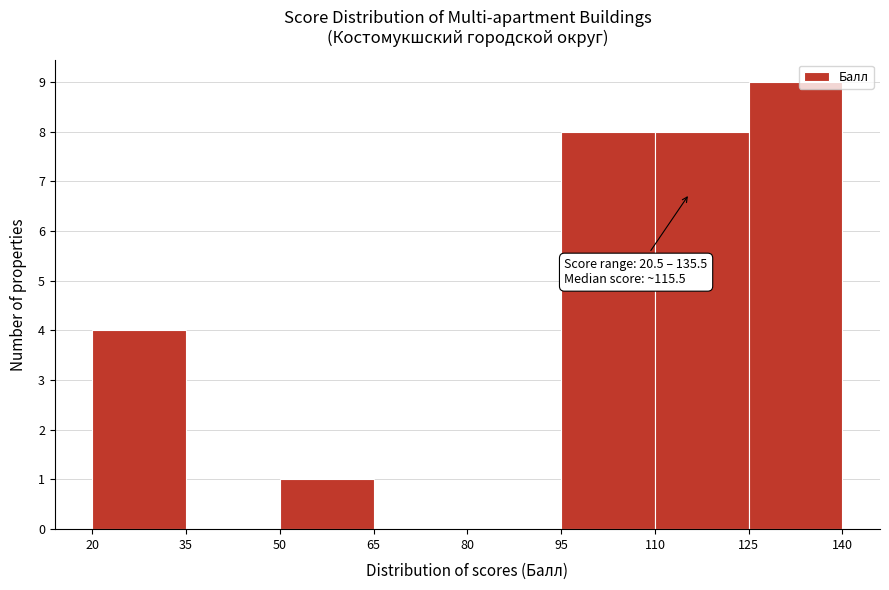

Over which range of the x-axis is the bar tallest?

125 to 140